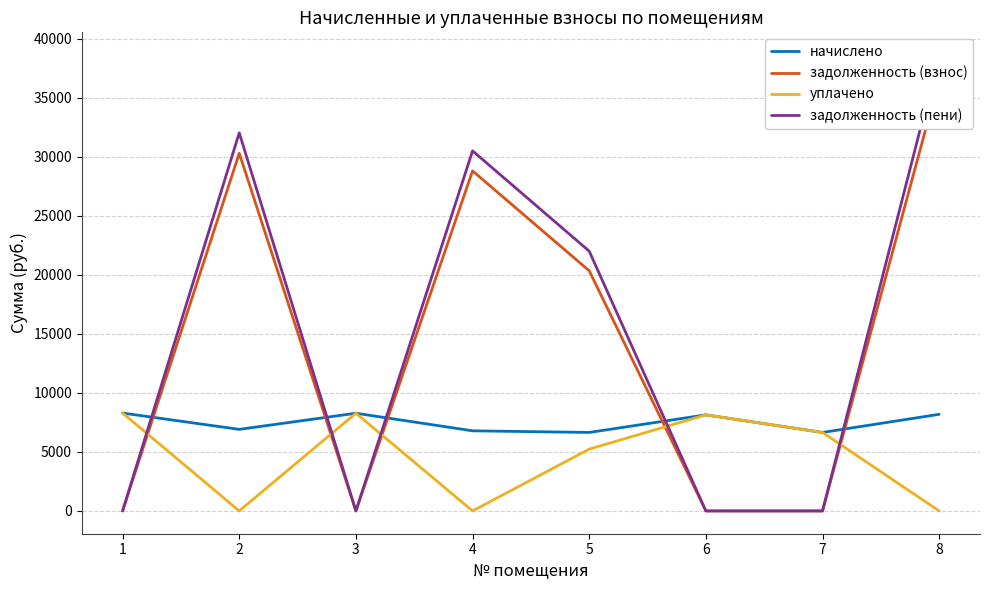

Which category has the highest value across all series?

8